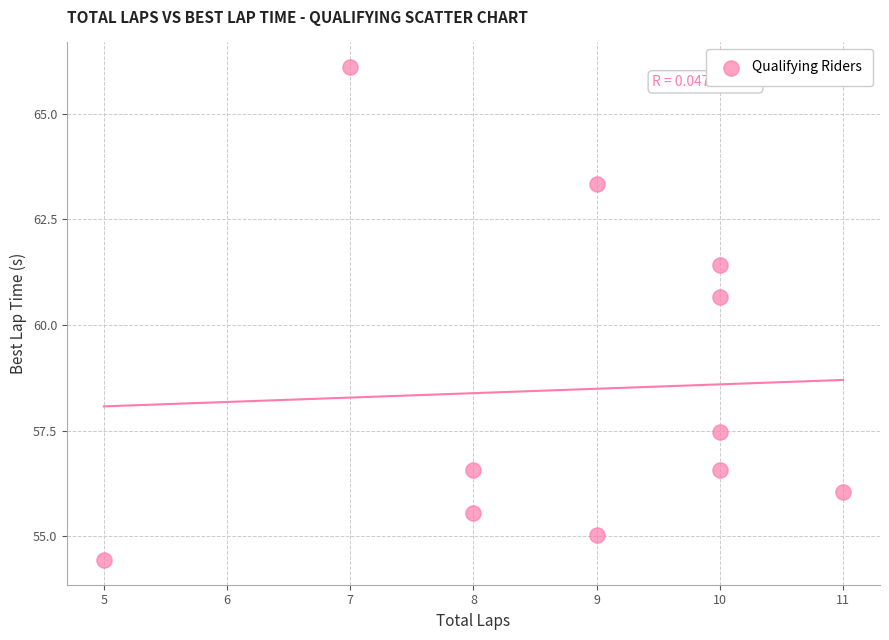

What is the range of X values (max minus min)?

6.0